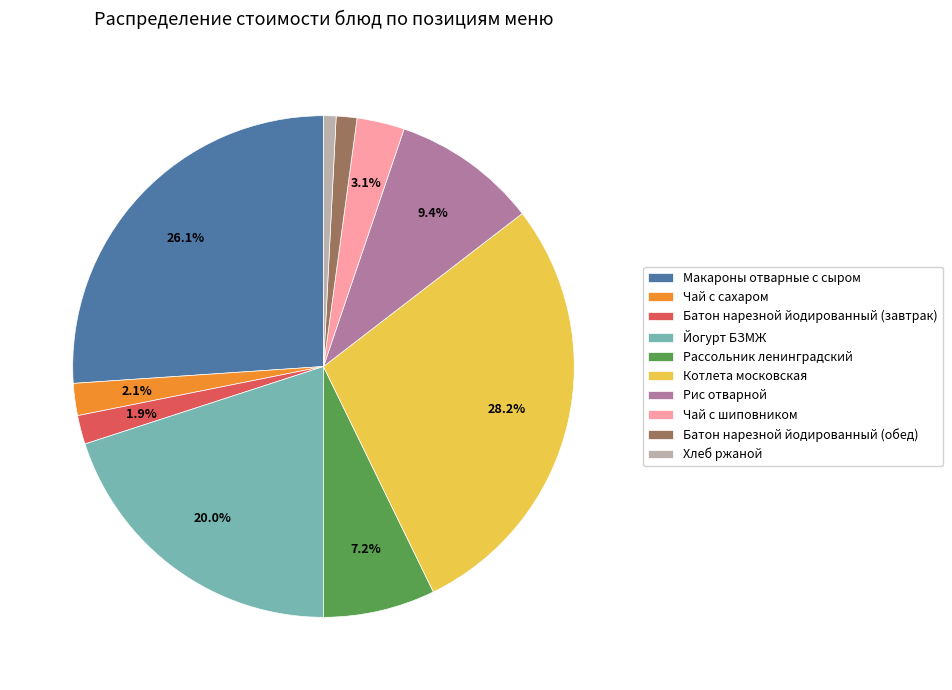

Which category has the biggest portion of the pie?

Котлета московская